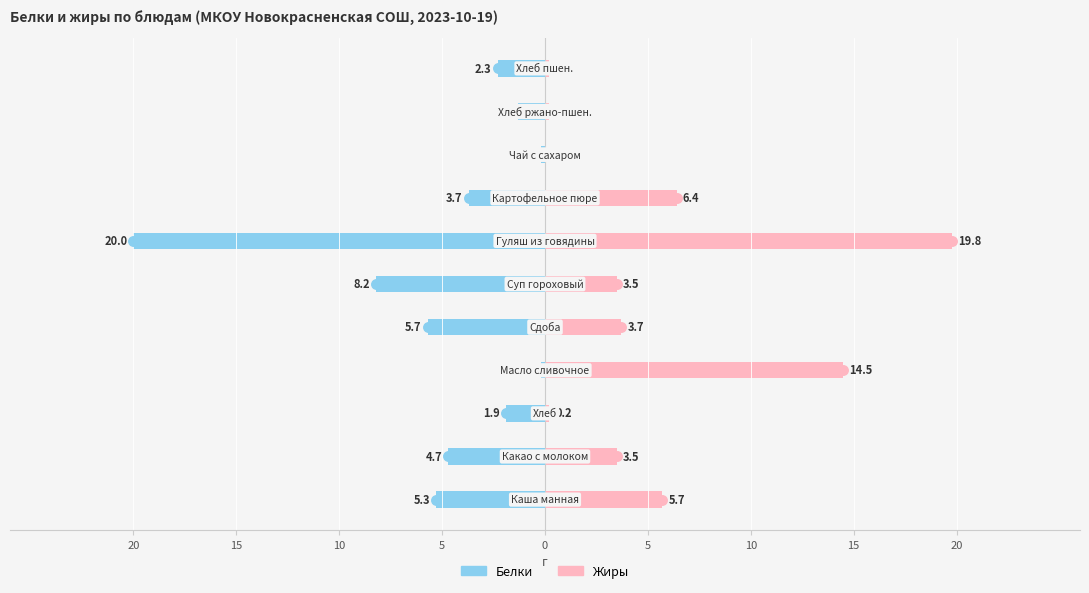

Which series changed the most between 15 and 0?

Белки